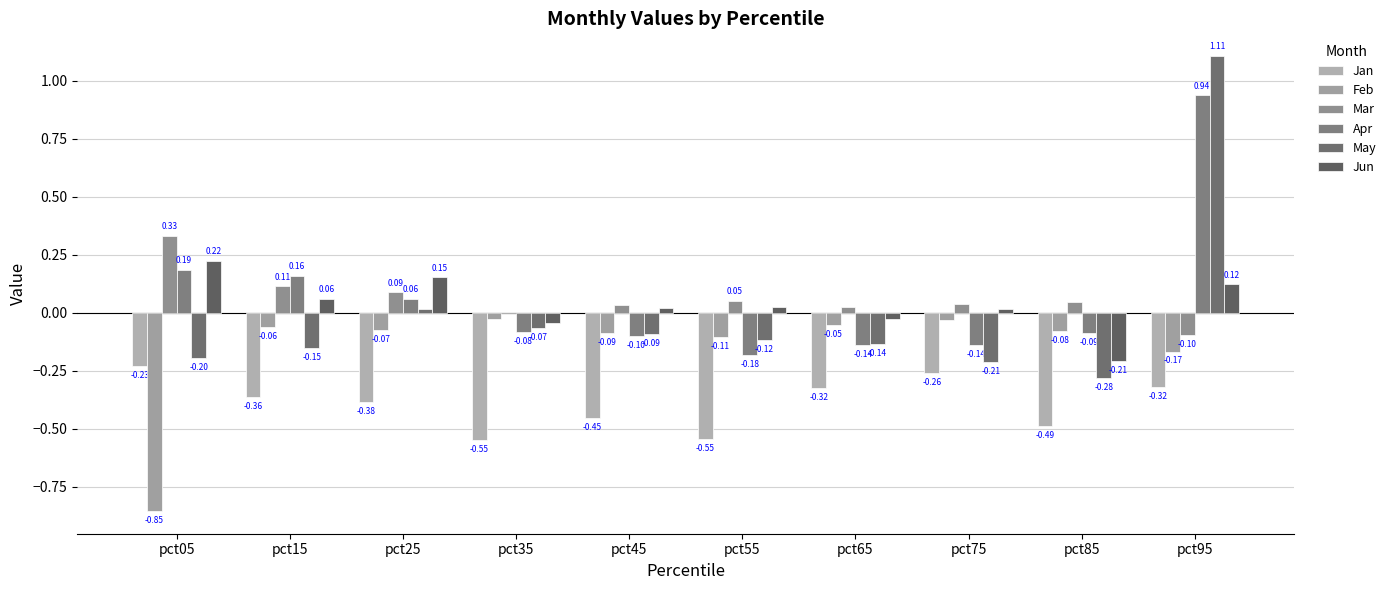

True or false: Jun has a value of -0.2 at pct85.

True